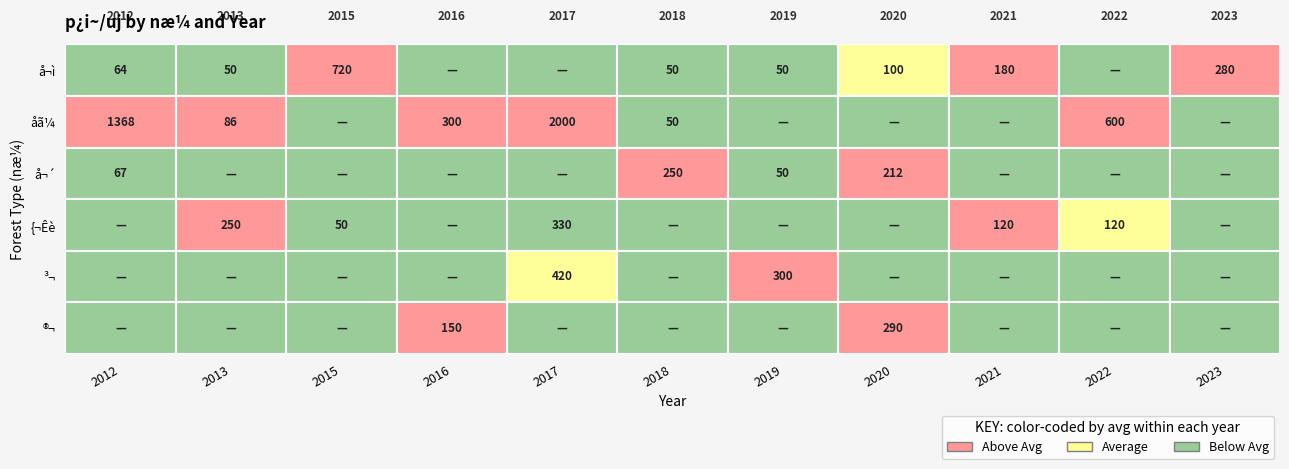

The value of å¬´ at 2017 is -76.0. True or false?

False